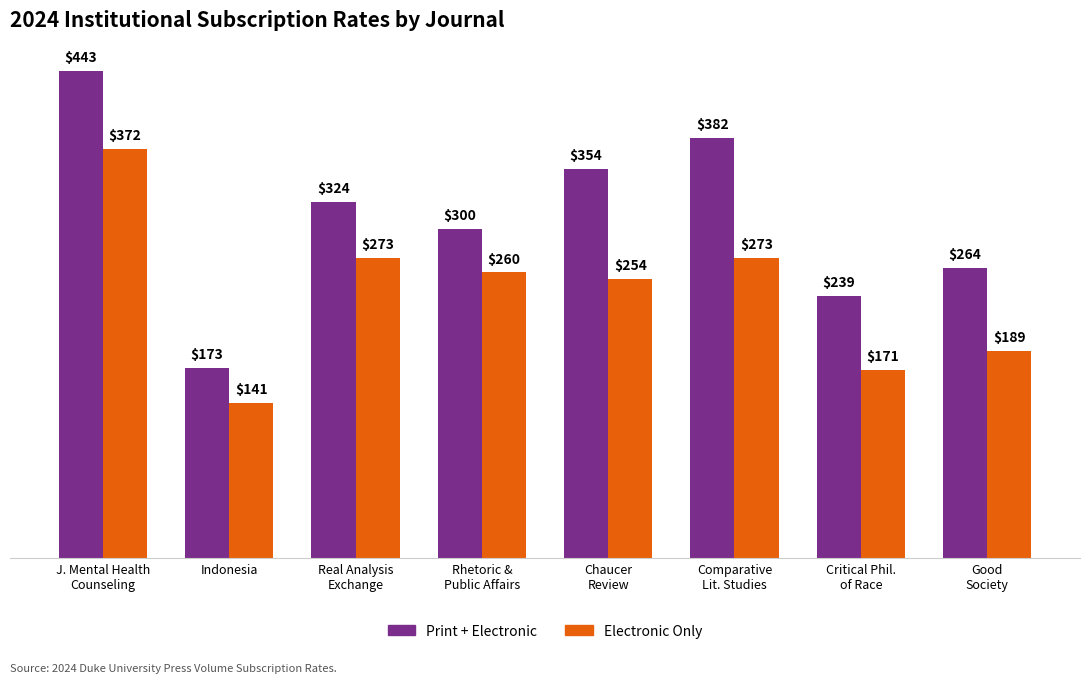

What are all the series names shown in the legend?

Print + Electronic, Electronic Only